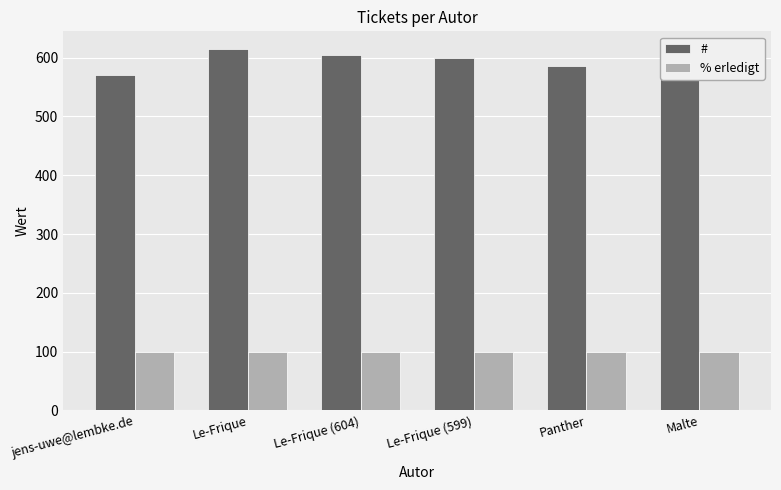

Is the value of % erledigt at Le-Frique greater than the value of # at Le-Frique?

No